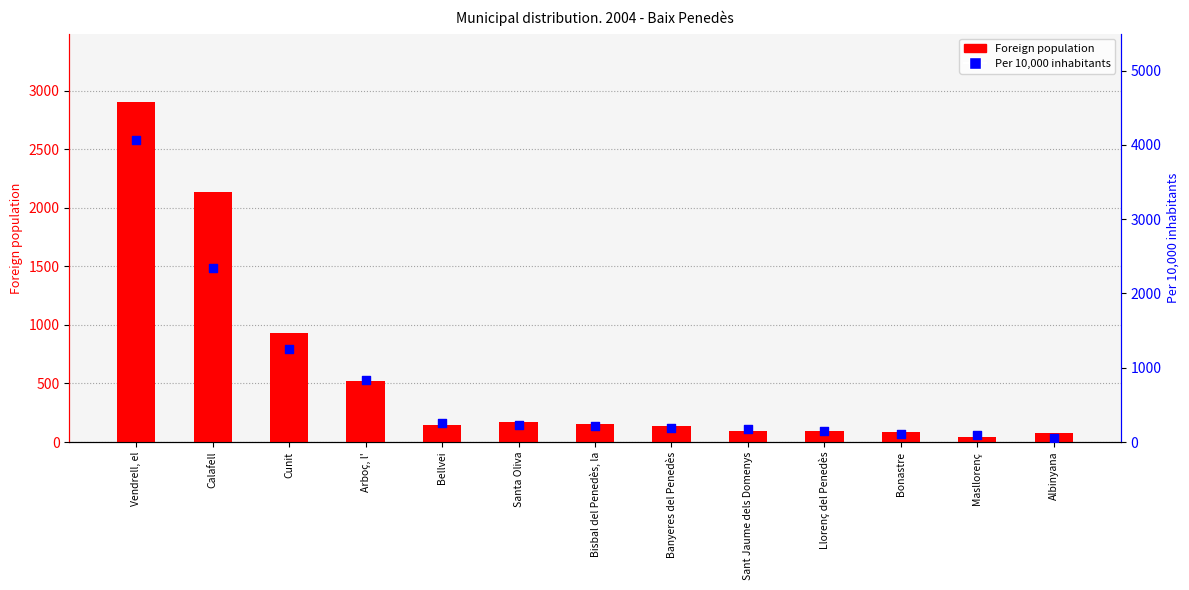

At which category is the sum across all series the highest?

Vendrell, el